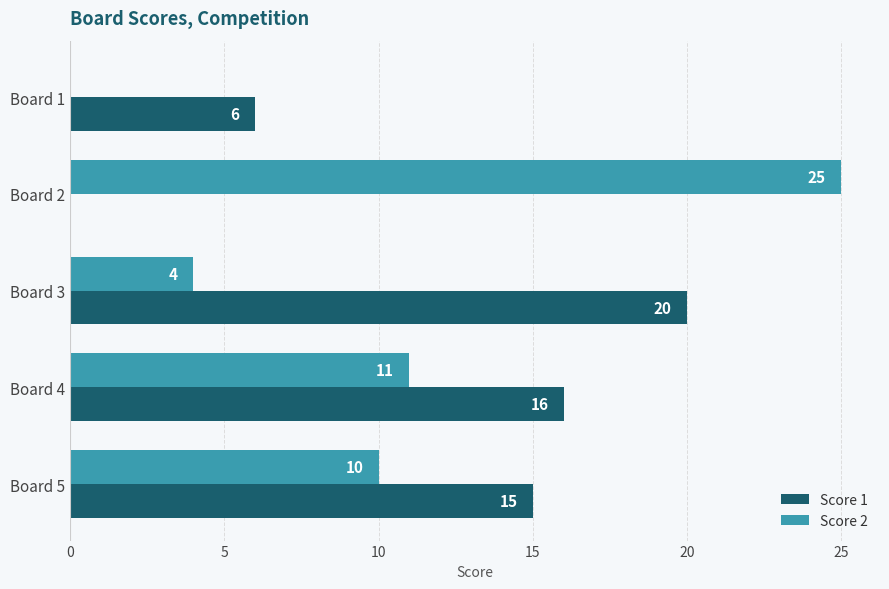

Read the Score 1 value at Board 1, to the nearest 5.

5